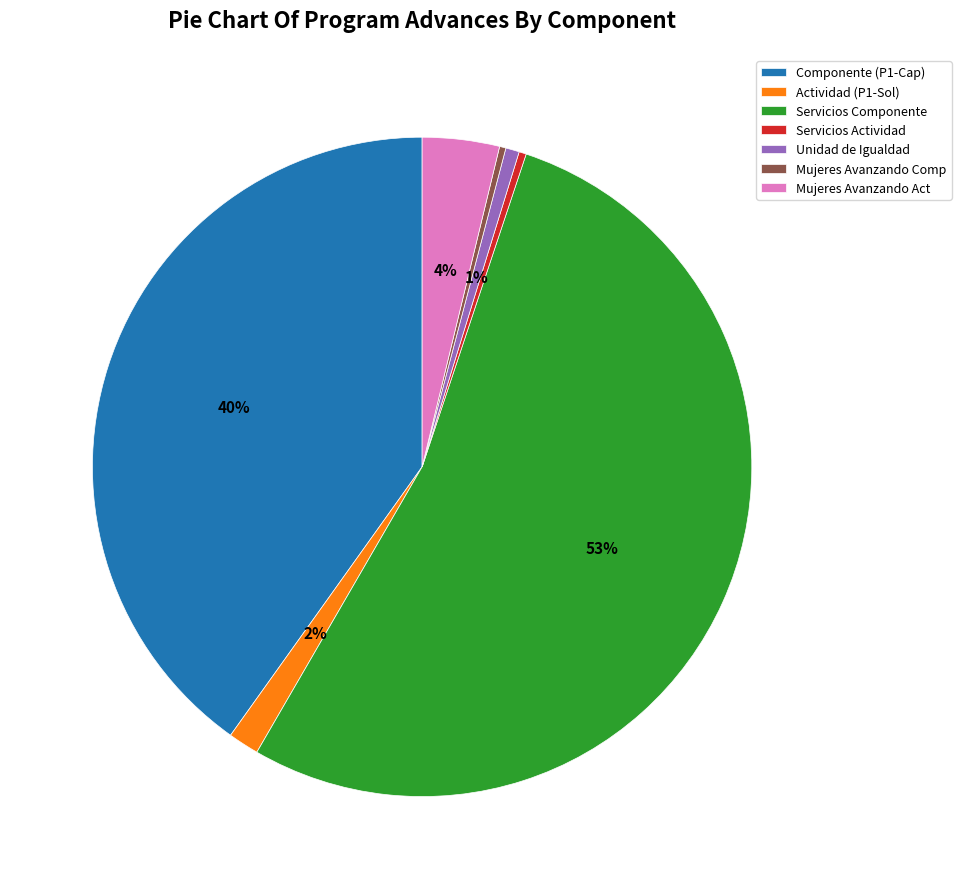

Do Actividad (P1-Sol) and Mujeres Avanzando Act together represent more than half of the pie?

No